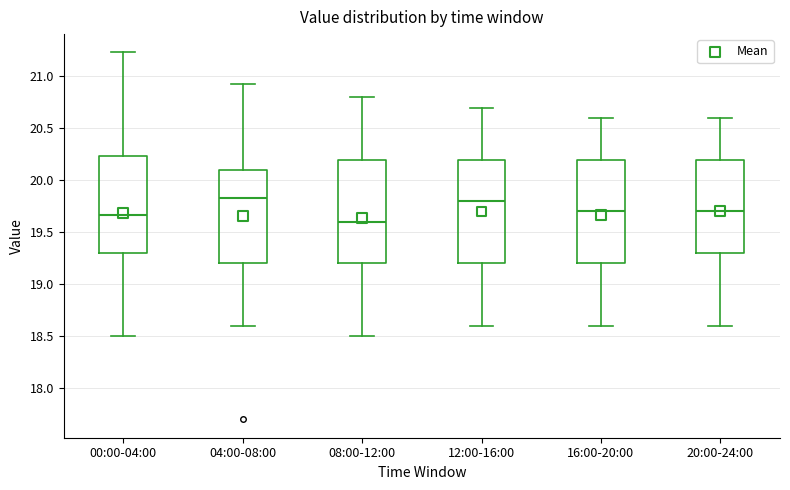

Reading left to right, read every box against the y-axis: the position of its median line, the range the box covers, and the ends of its whiskers. The values are not printed on the chart, so give them approximately, as read against the axis.

00:00-04:00: median 19.65, box 19.30 to 20.25, whiskers 18.50 to 21.25
04:00-08:00: median 19.85, box 19.20 to 20.10, whiskers 18.60 to 20.95
08:00-12:00: median 19.60, box 19.20 to 20.20, whiskers 18.50 to 20.80
12:00-16:00: median 19.80, box 19.20 to 20.20, whiskers 18.60 to 20.70
16:00-20:00: median 19.70, box 19.20 to 20.20, whiskers 18.60 to 20.60
20:00-24:00: median 19.70, box 19.30 to 20.20, whiskers 18.60 to 20.60